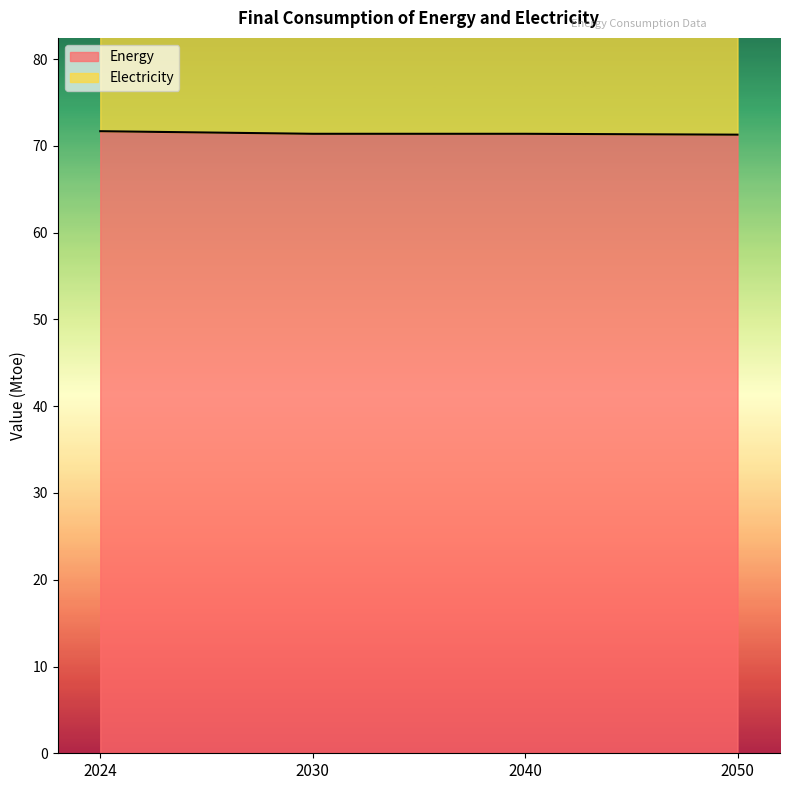

What is the smallest value displayed?

71.3